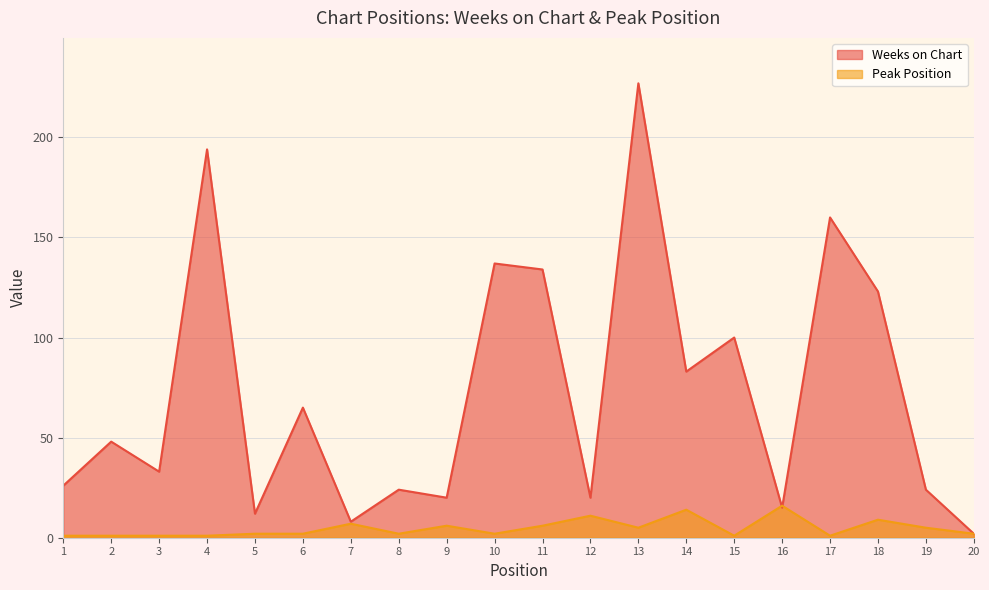

Which has a higher value, 6 or 9?

6